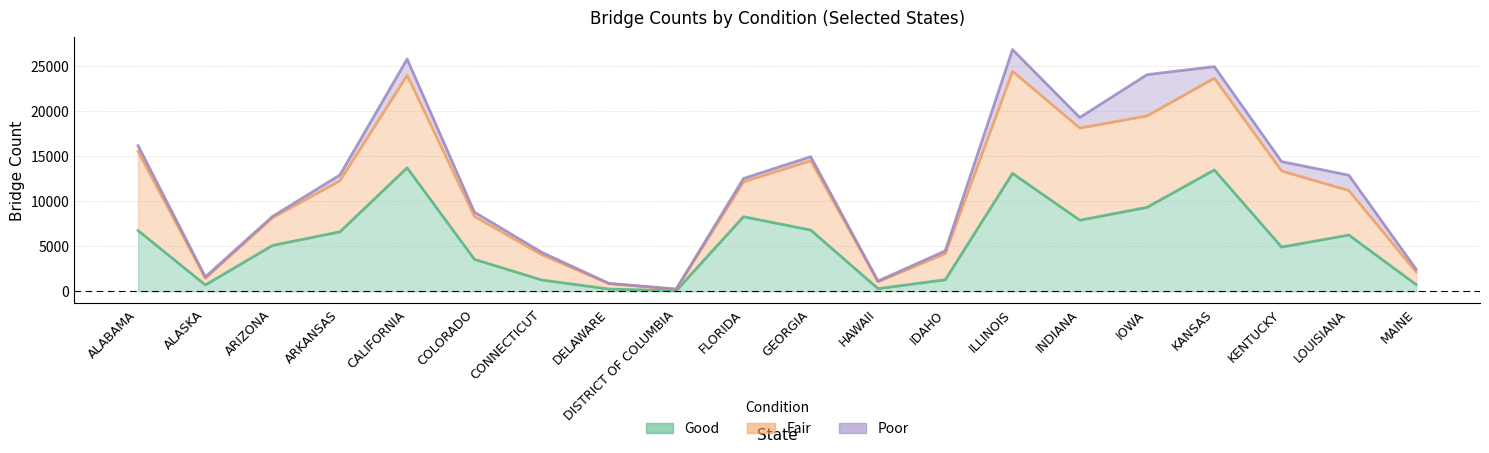

At which label does Fair first exceed 4939?

ALABAMA